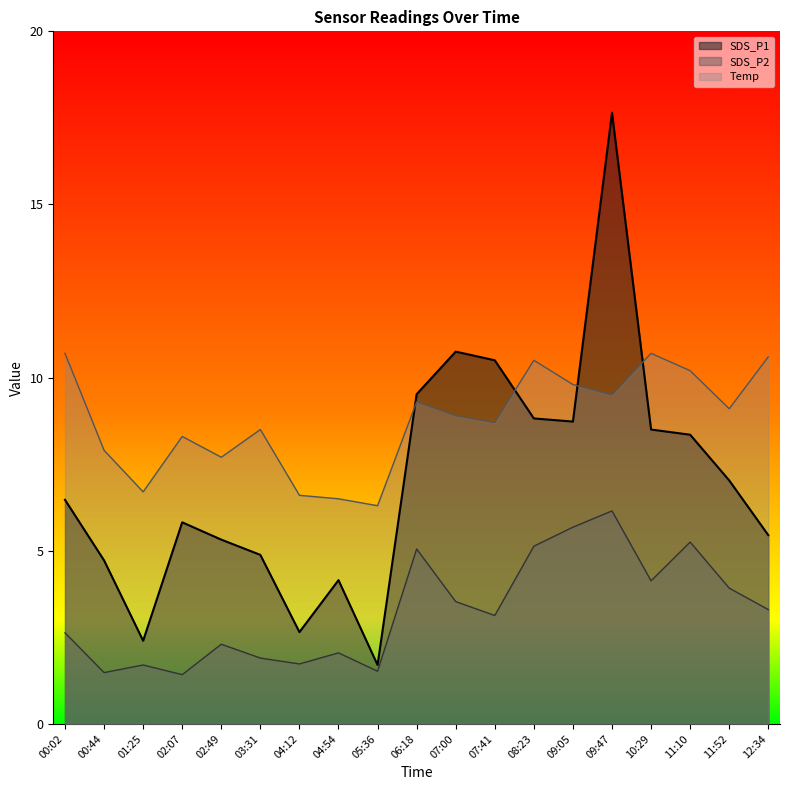

What position from the right is 00:02?

19